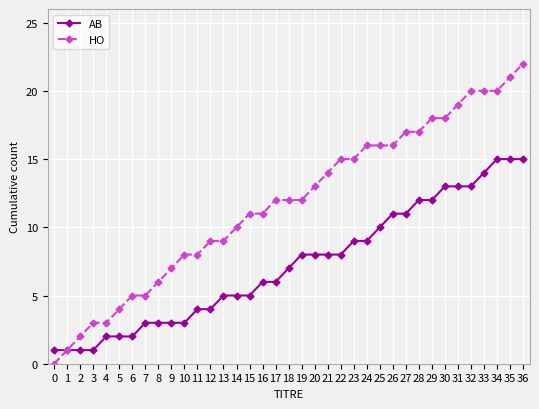

What is the sum of all HO values?

435